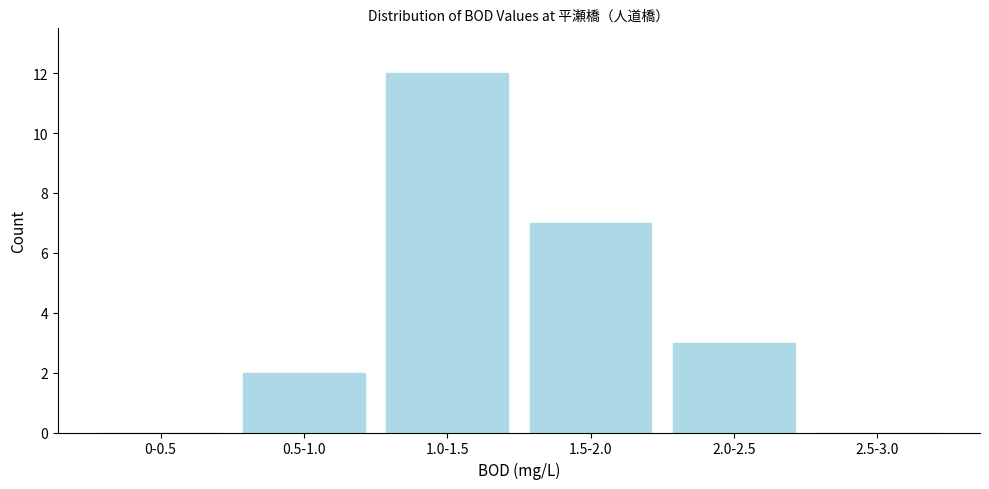

Reading right to left, what are all the values shown in this chart?

2.5-3.0=0	2.0-2.5=3	1.5-2.0=7	1.0-1.5=12	0.5-1.0=2	0-0.5=0